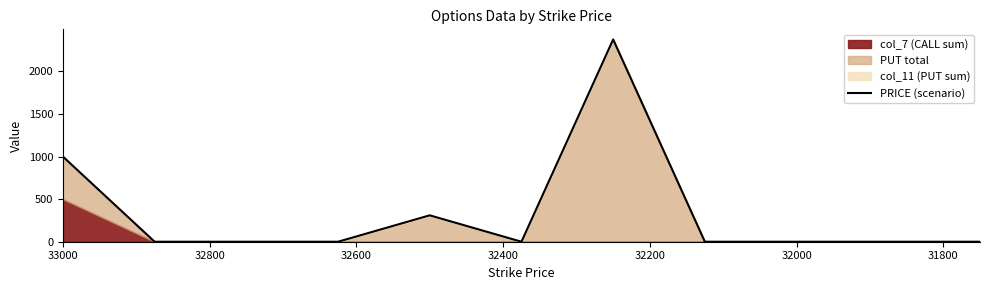

Does the chart have visible grid lines?

No